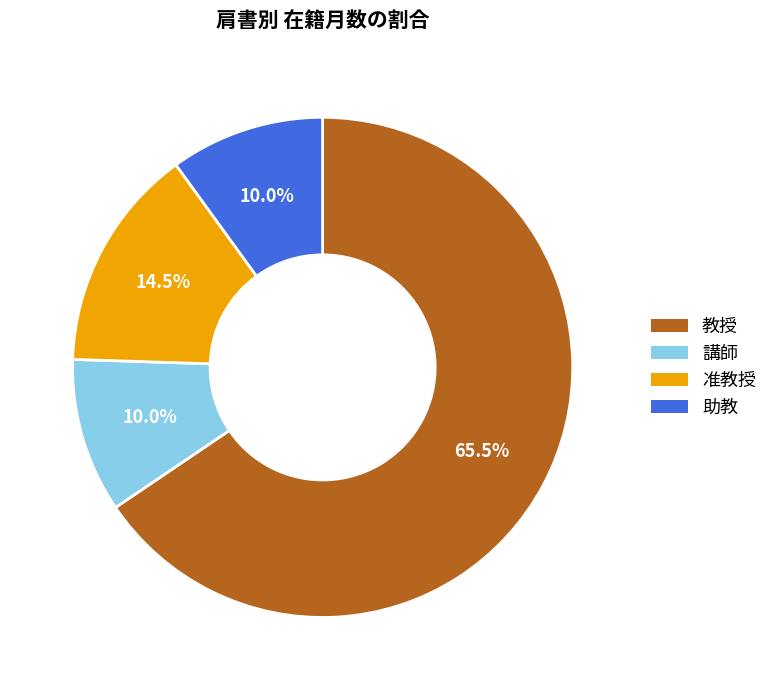

What is the largest slice in the pie chart?

教授